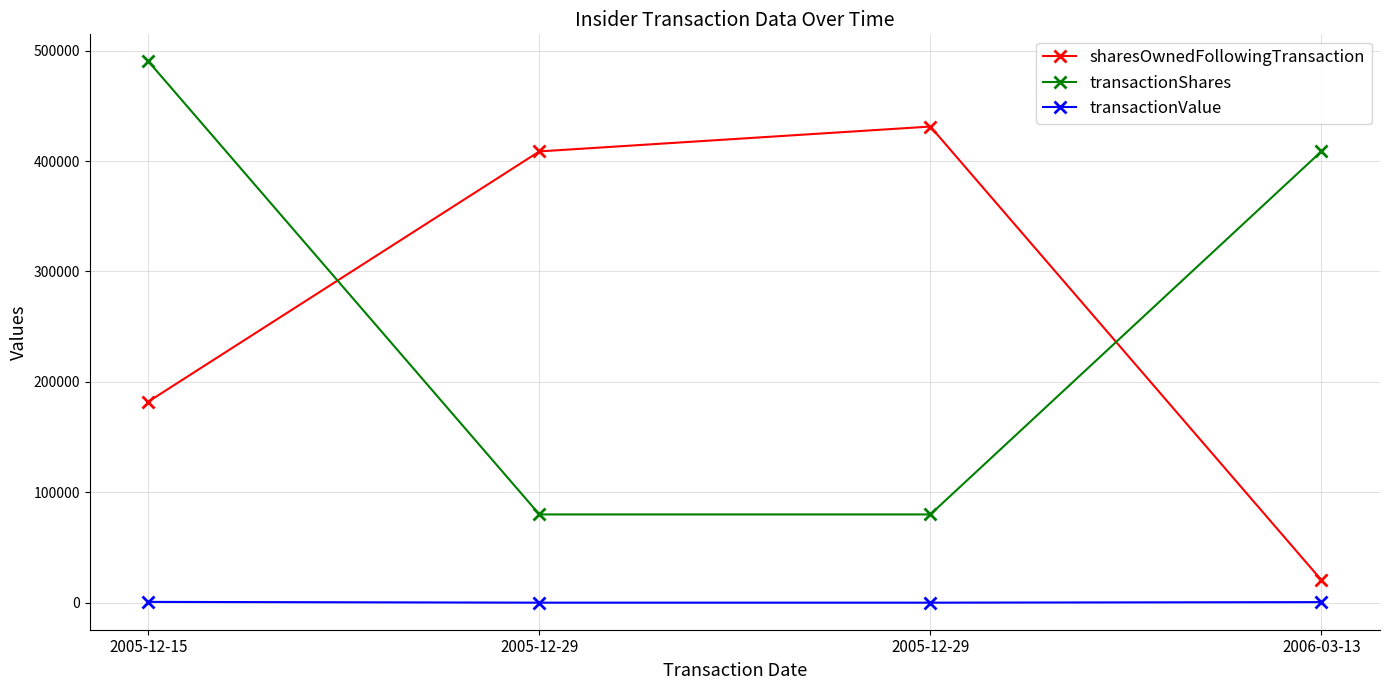

Which series ends up on top after the final intersection of transactionShares and sharesOwnedFollowingTransaction?

transactionShares